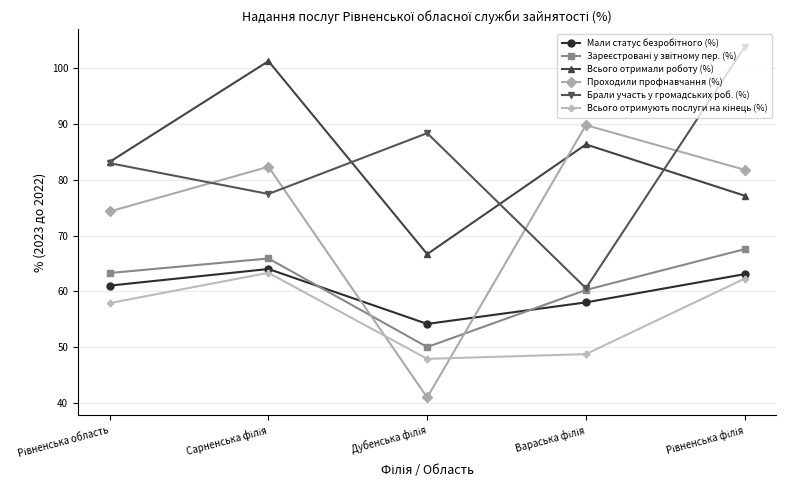

Which series ends up on top after the final intersection of Всього отримали роботу (%) and Проходили профнавчання (%)?

Проходили профнавчання (%)